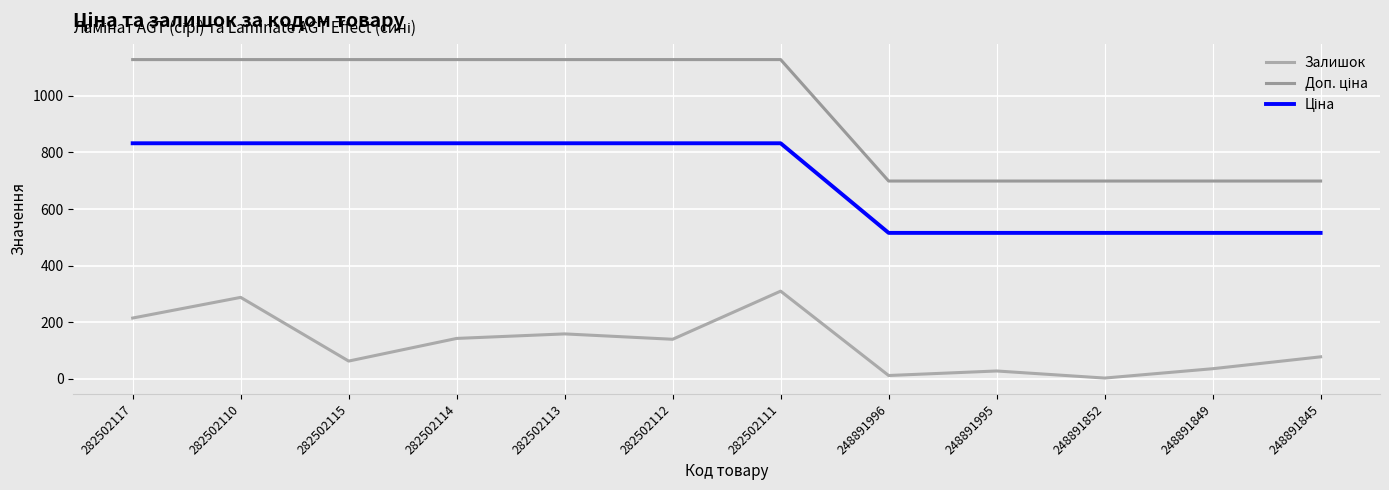

What is the value of the Залишок point at the 11th from the left?

36.0